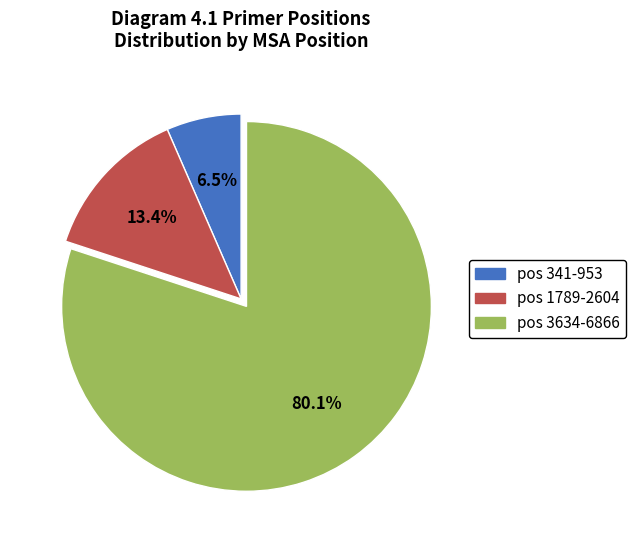

Is there a majority slice in this chart?

Yes